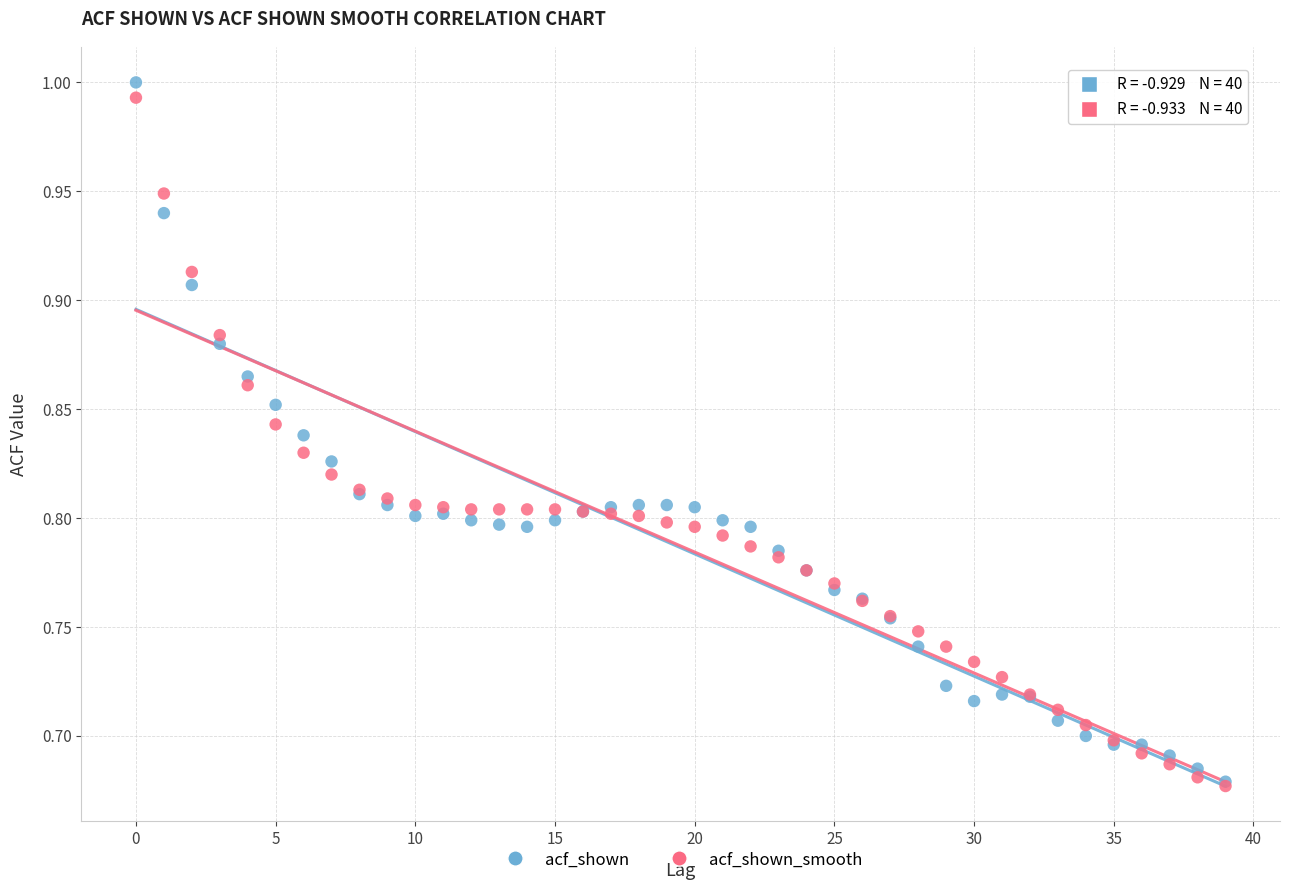

Which series has the largest Y range (max minus min)?

acf_shown